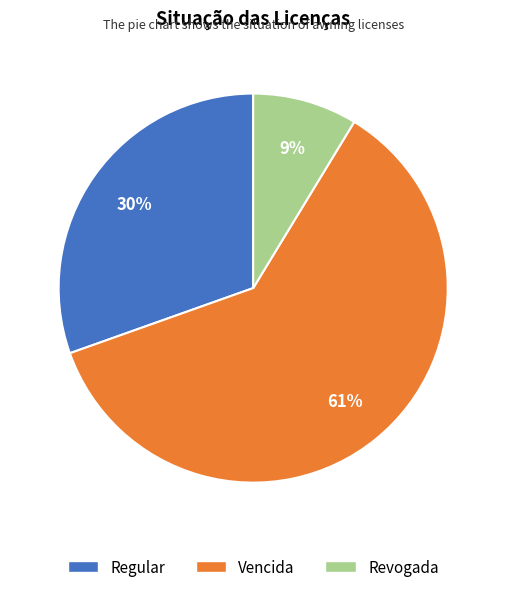

Do Revogada and Vencida together represent more than half of the pie?

Yes